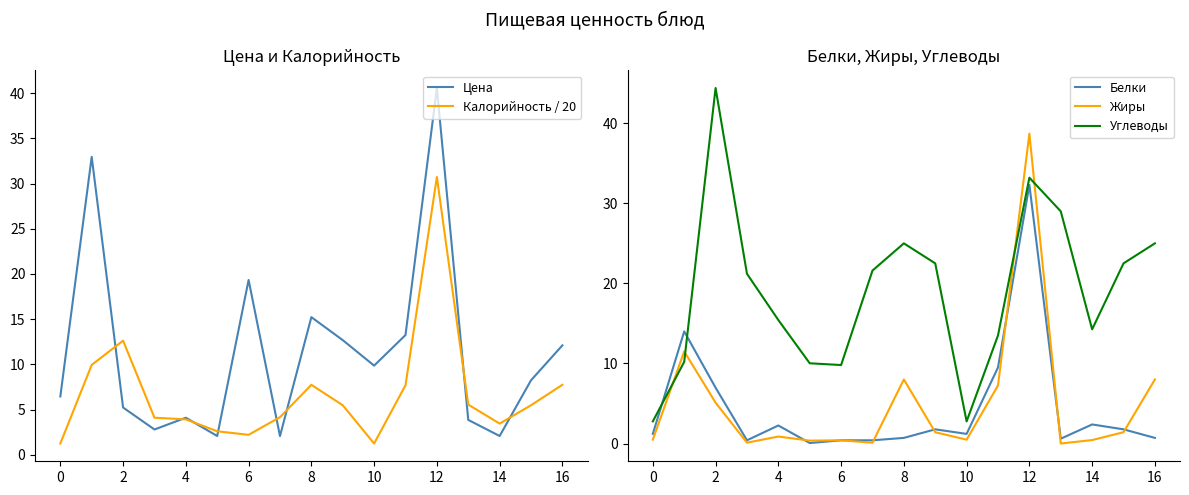

Rank the series at 13 from highest to lowest value.

Углеводы, Калорийность / 20, Цена, Белки, Жиры